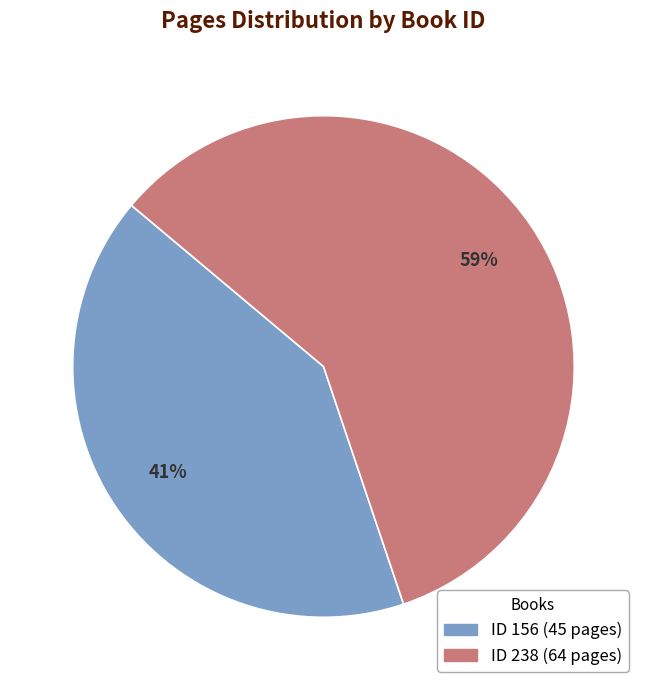

To the nearest percent, what is the average slice percentage?

50%